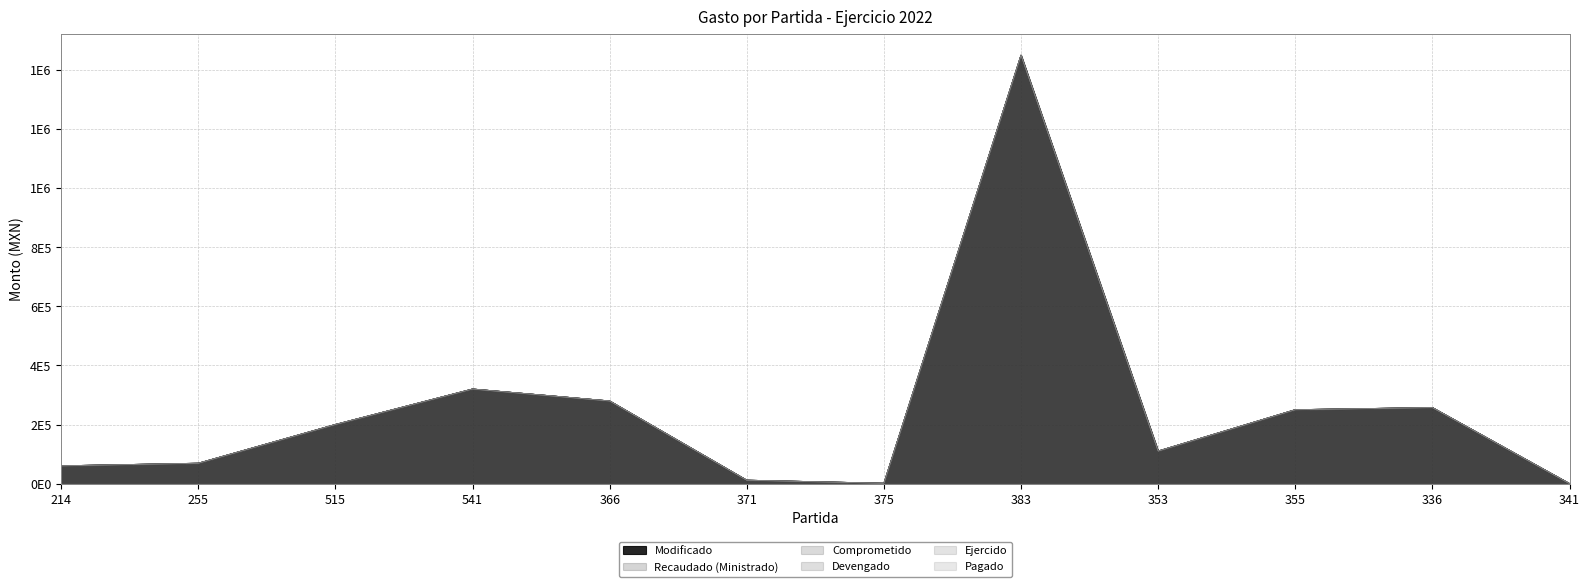

Which series has the largest total across all categories?

Modificado